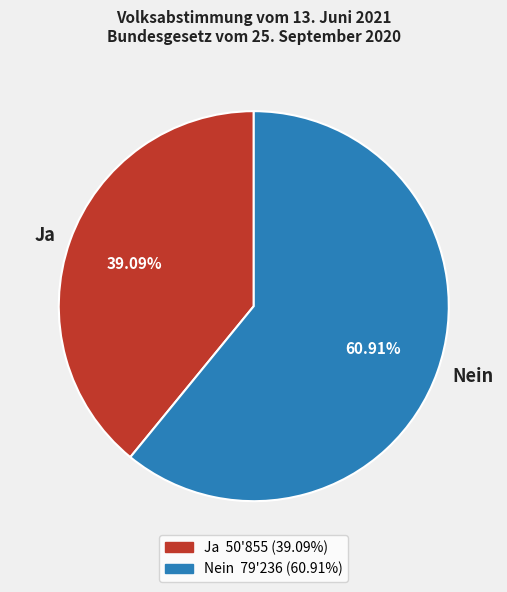

What is the largest slice in the pie chart?

Nein